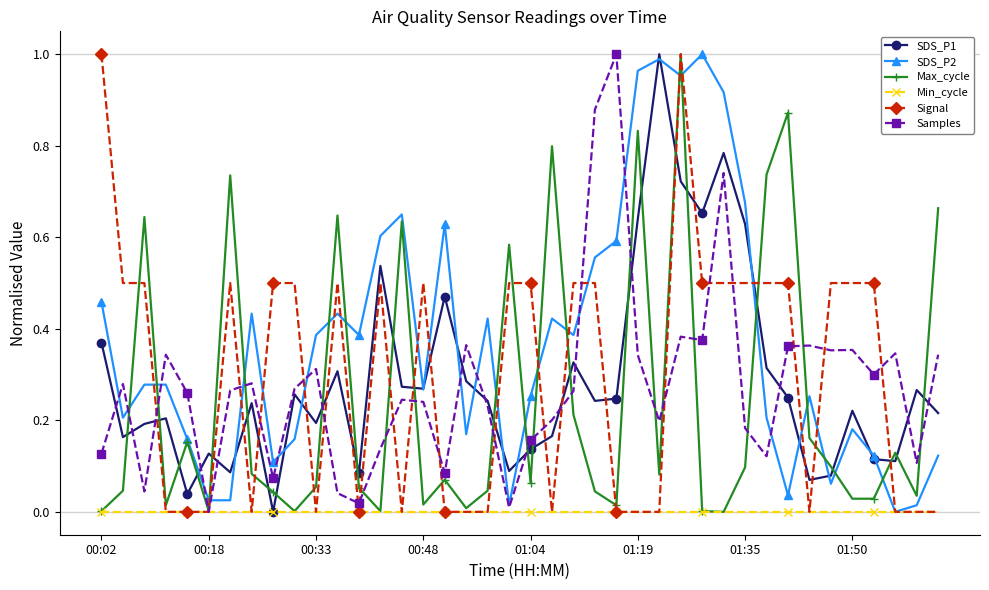

True or false: SDS_P1 and Signal intersect in this chart.

True